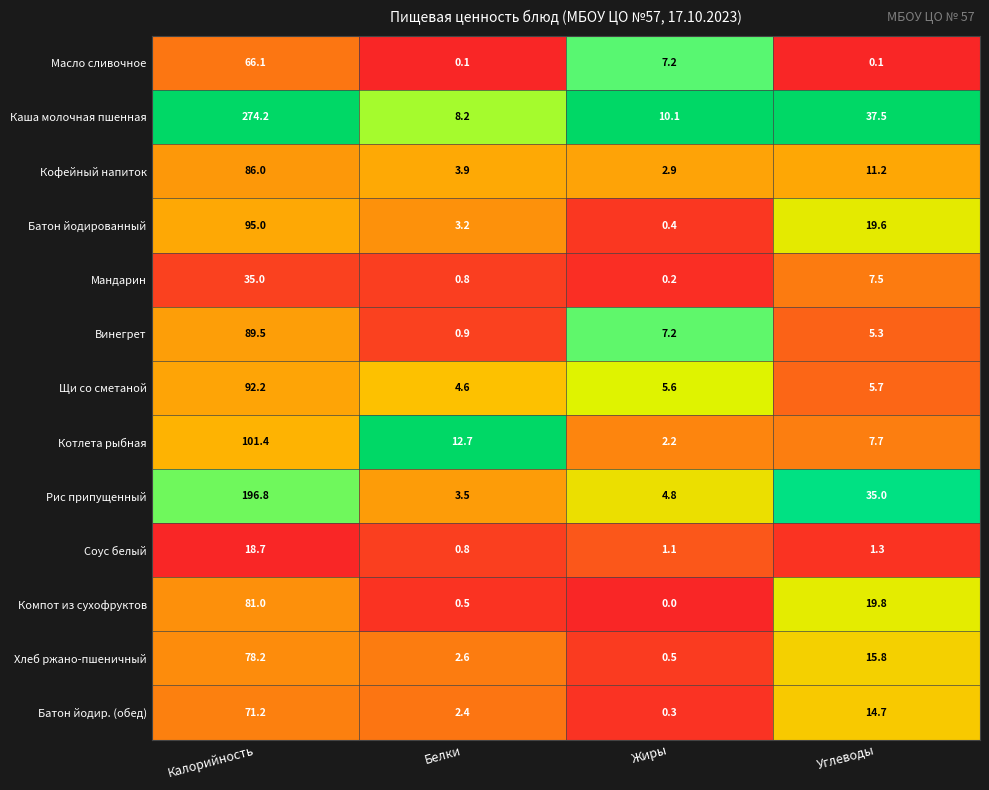

Rank the categories by Каша молочная пшенная value from highest to lowest.

Калорийность, Углеводы, Жиры, Белки